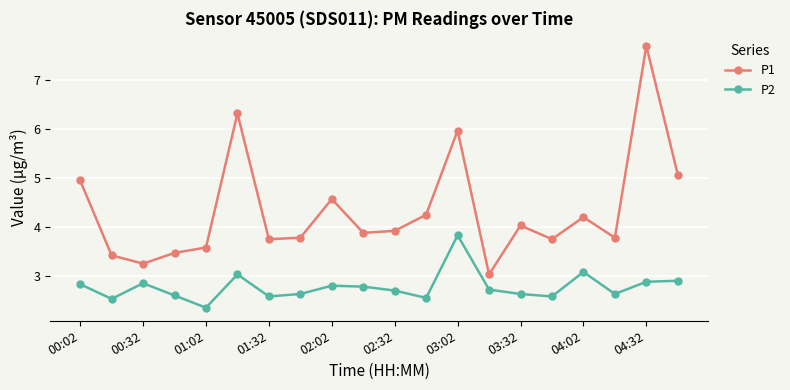

What is the difference between the maximum and second lowest values in the P2 series?

1.3